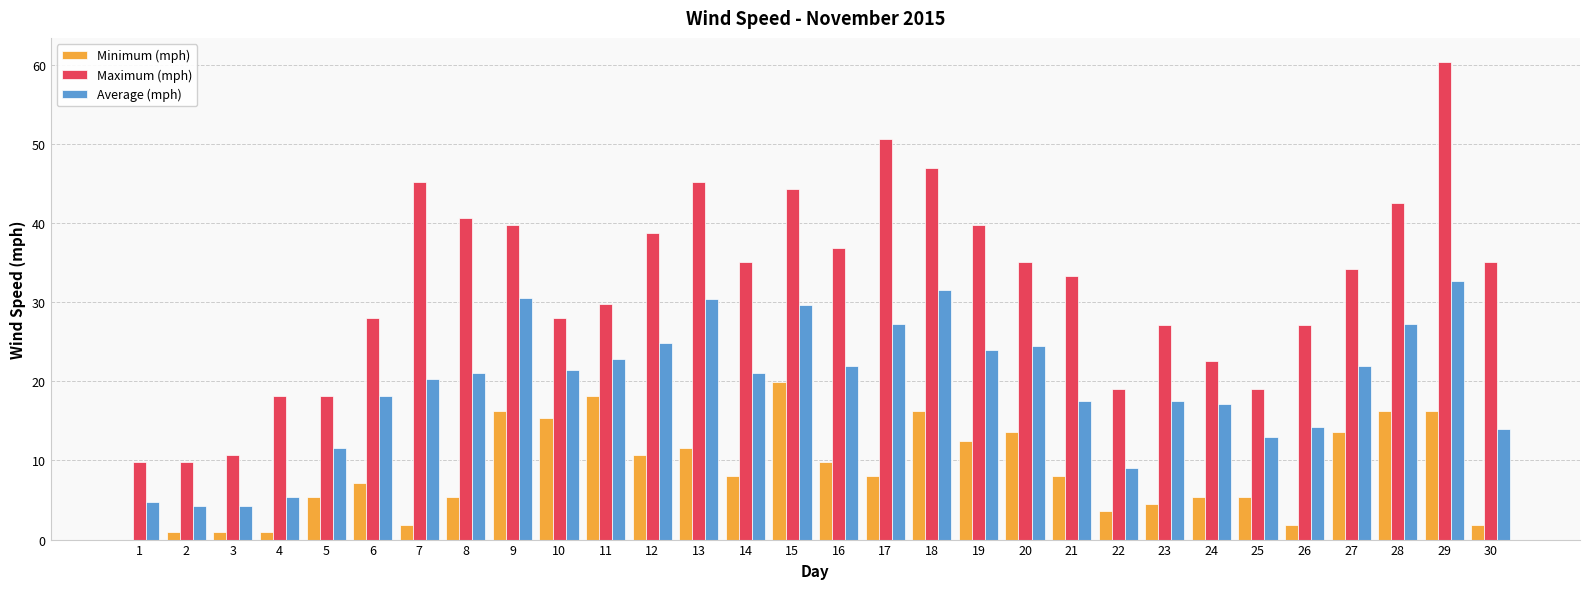

Which series has the largest total across all categories?

Maximum (mph)